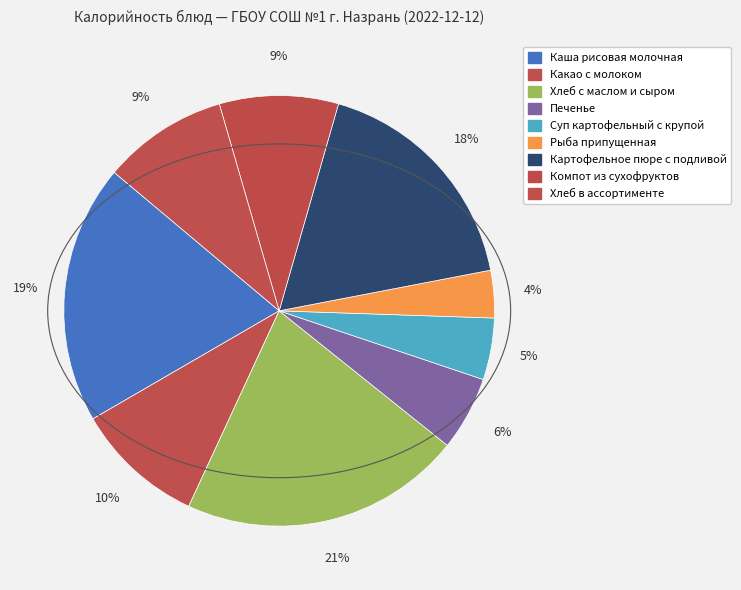

To the nearest percent, what is the average slice percentage?

11%